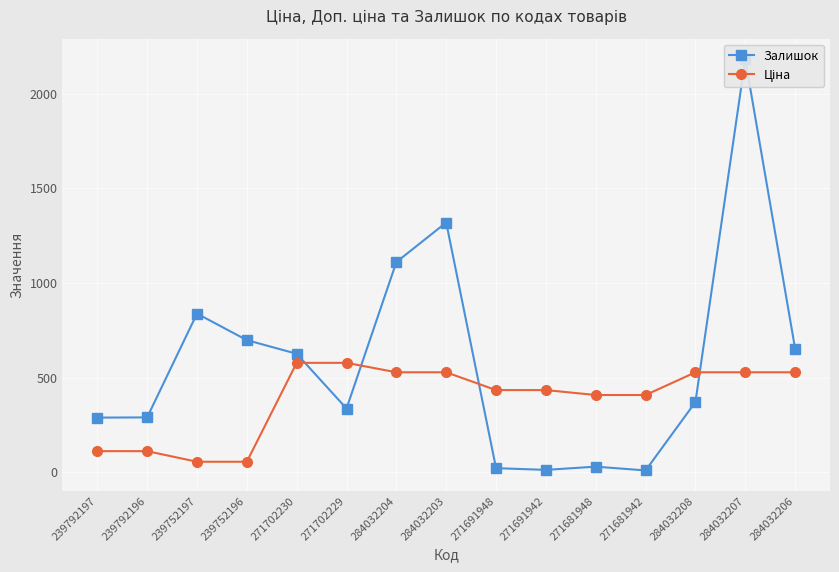

What is the minimum value for Ціна?

55.9